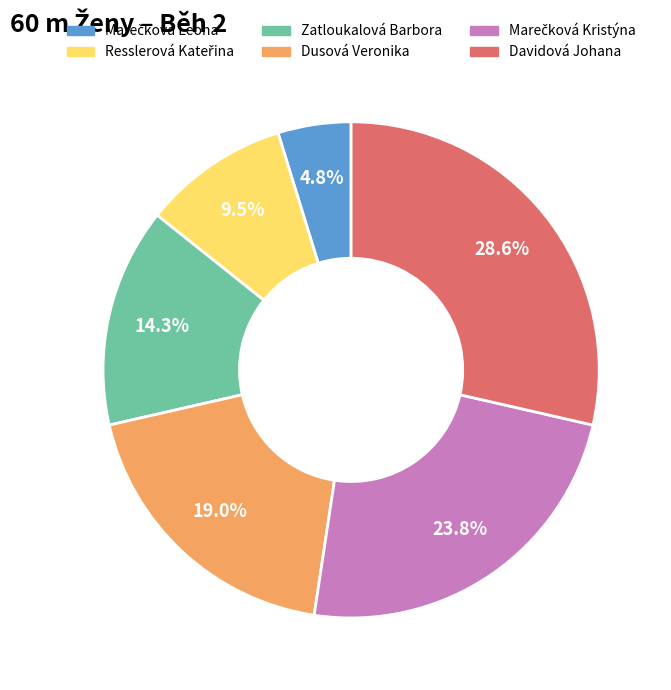

What is the largest slice in the pie chart?

Davidová Johana